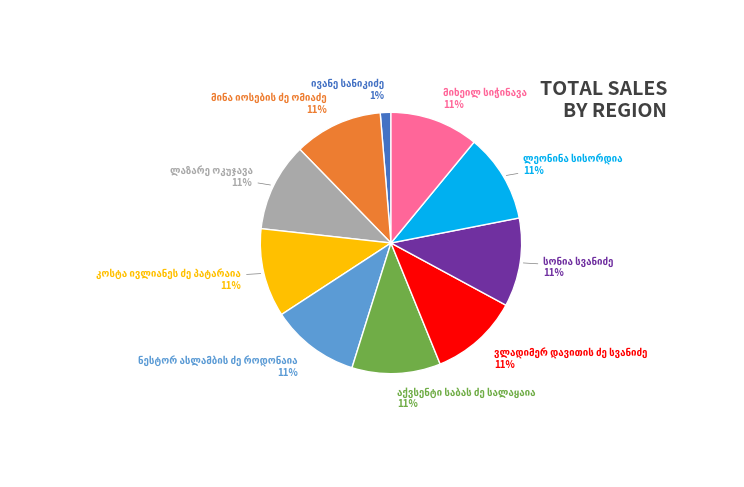

Count the number of slices in the pie.

10